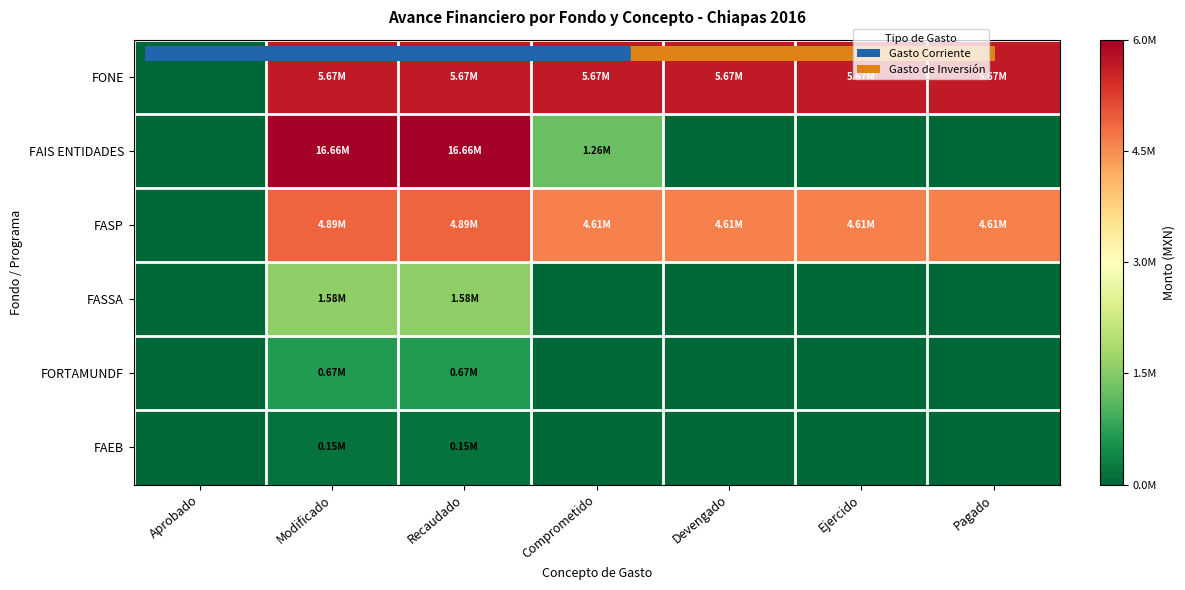

What is the total value across all series at Recaudado?

29611793.4